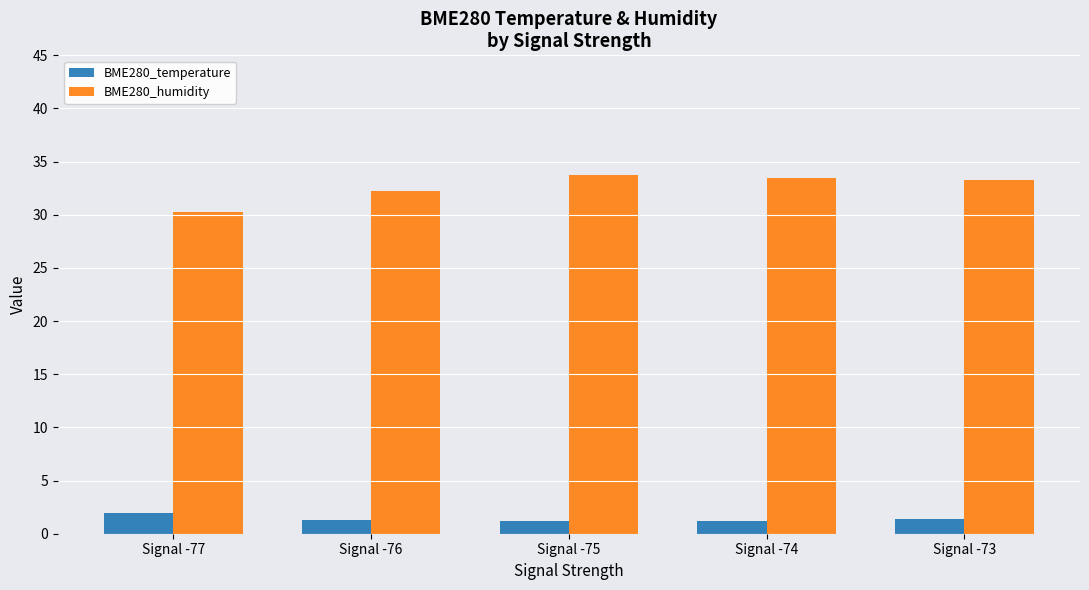

What is the average value of the BME280_humidity series?

32.6